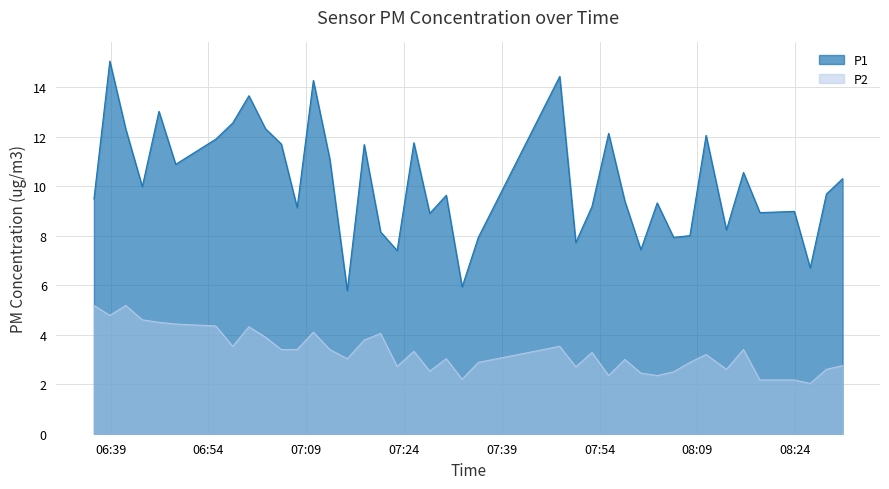

How many lines are shown in the chart?

2